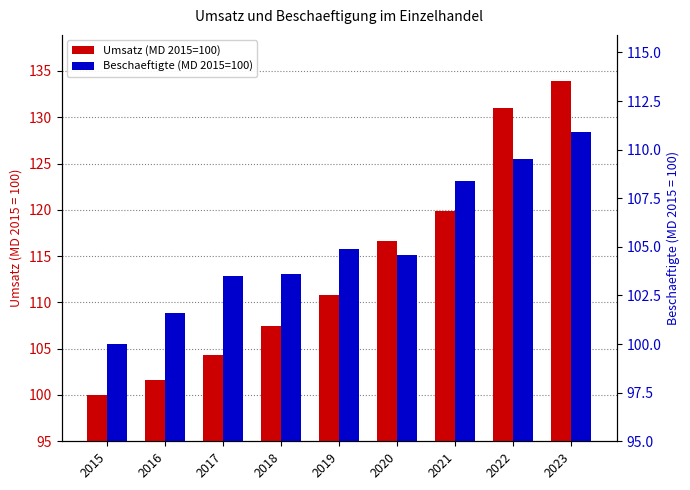

What is the value of the Umsatz (MD 2015=100) bar at the 5th from the left?

110.8